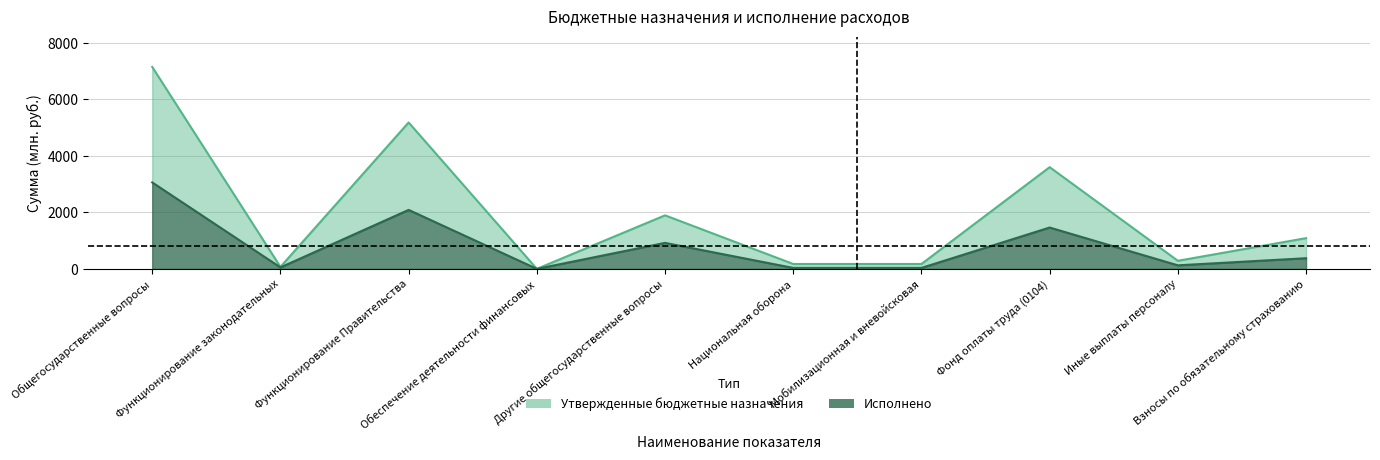

Rank the series by their maximum value, from lowest to highest.

Исполнено, Утвержденные бюджетные назначения